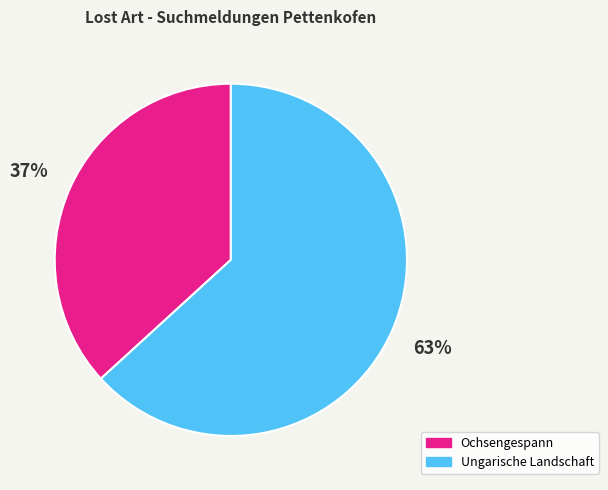

Count the number of slices in the pie.

2